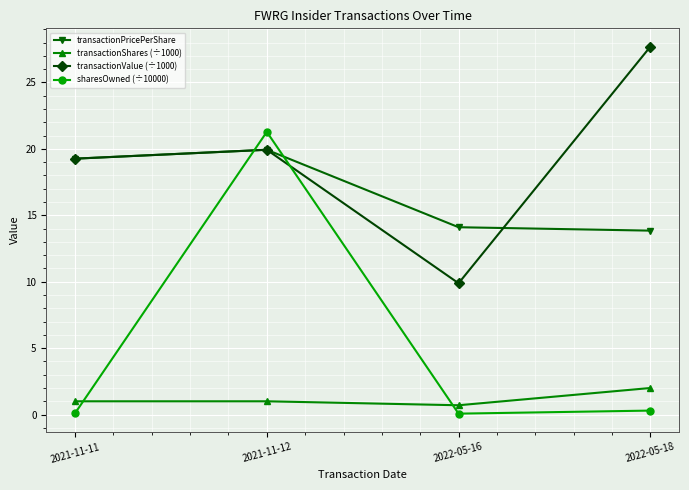

What is the difference between the highest and lowest values at 2021-11-12?

20.3